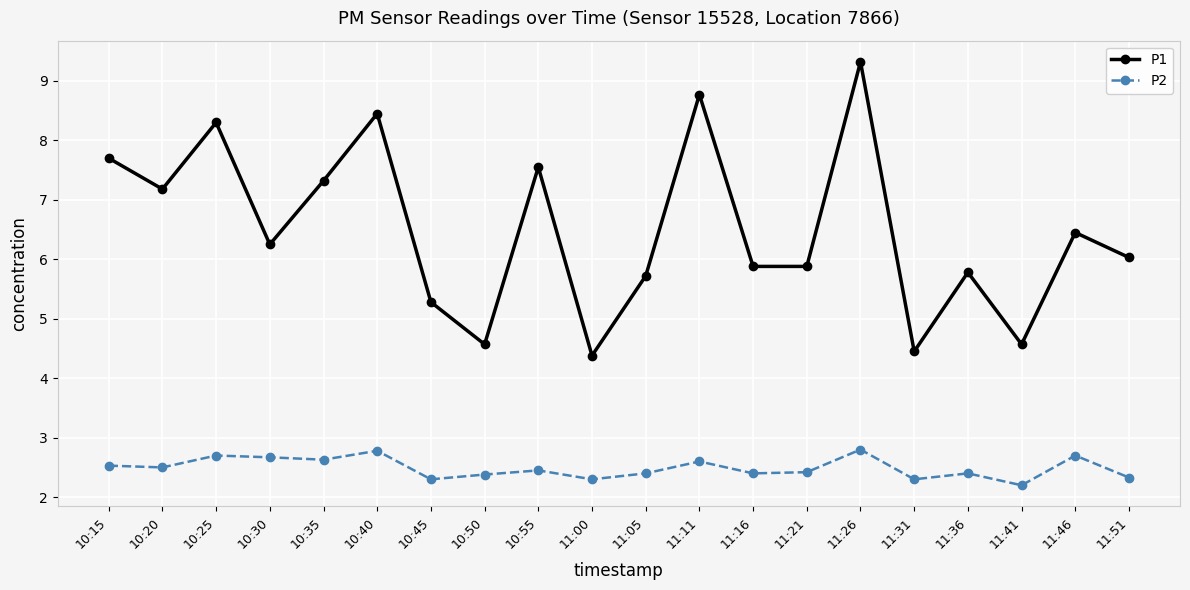

What are all the series names shown in the legend?

P1, P2